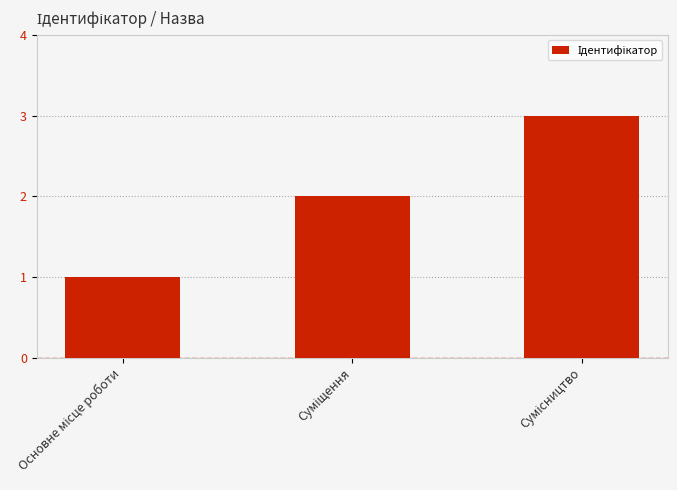

What is the minimum value shown in the chart?

1